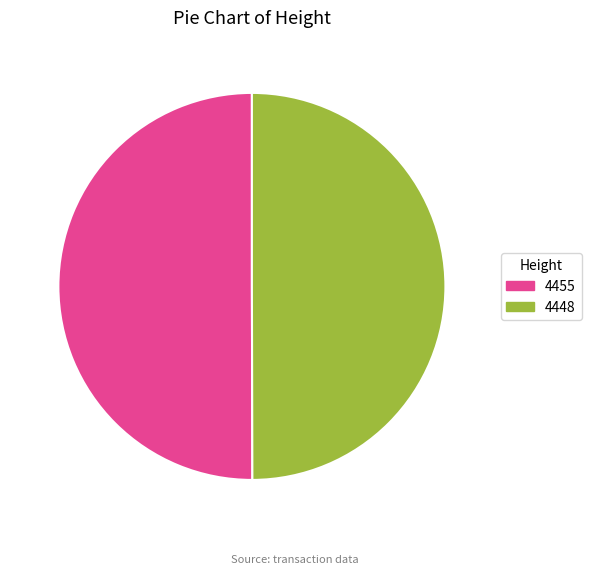

Combined, do 4448 and 4455 account for over 50%?

Yes